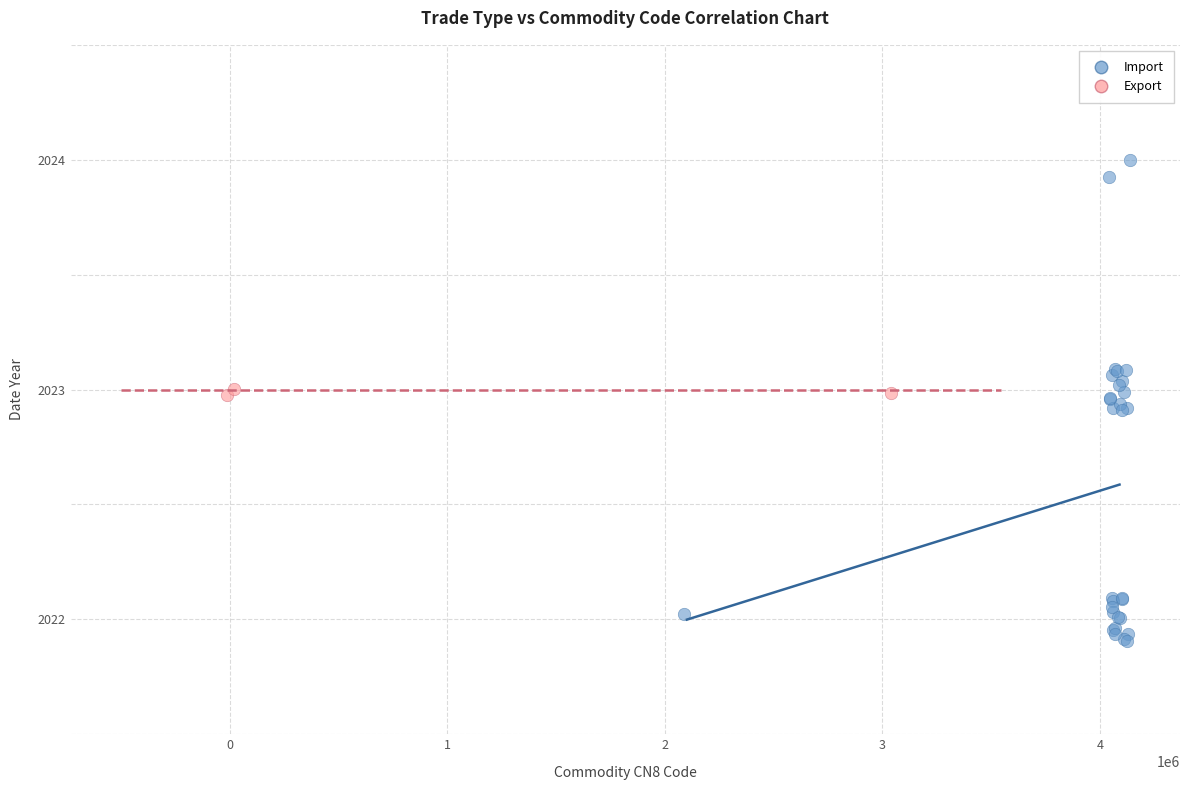

Which series contains the lowest Y value?

Import